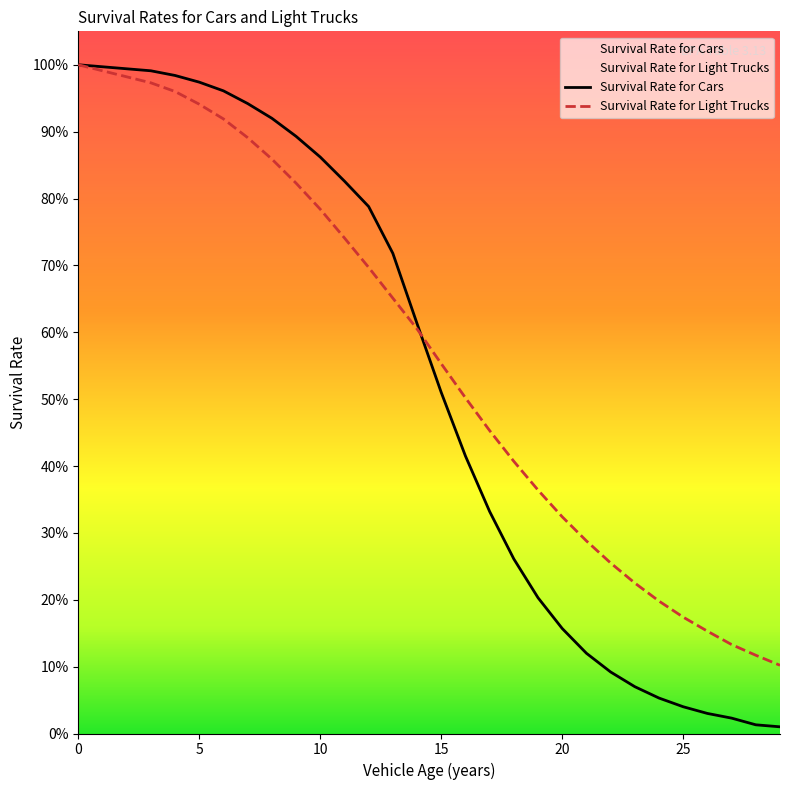

What is the difference between the second highest and minimum values in the Survival Rate for Light Trucks series?

0.9